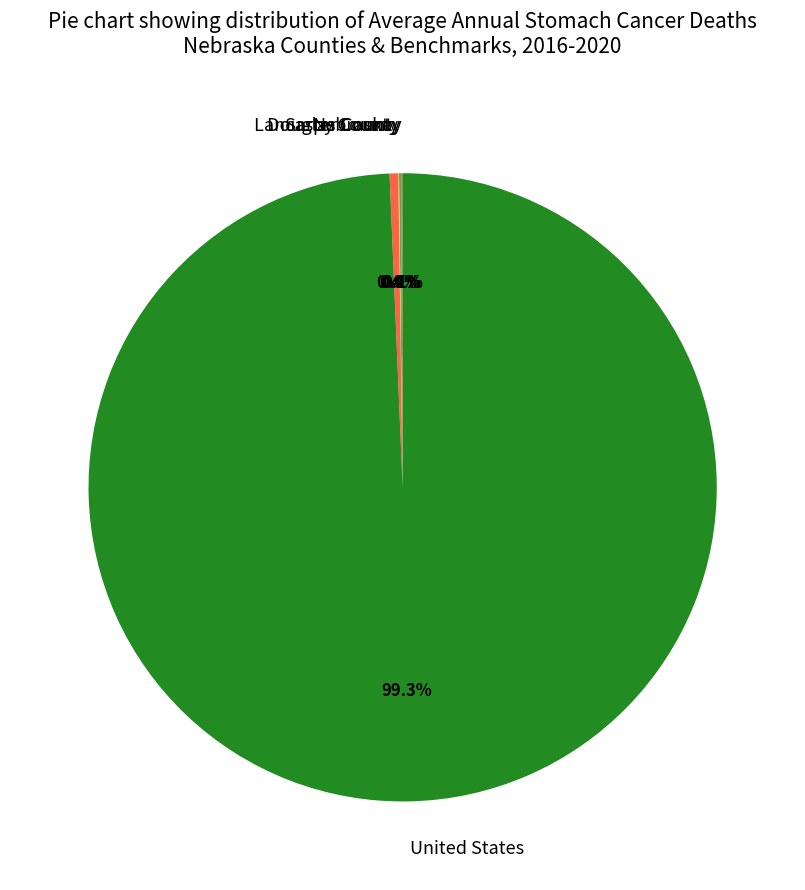

Which category accounts for the majority?

United States